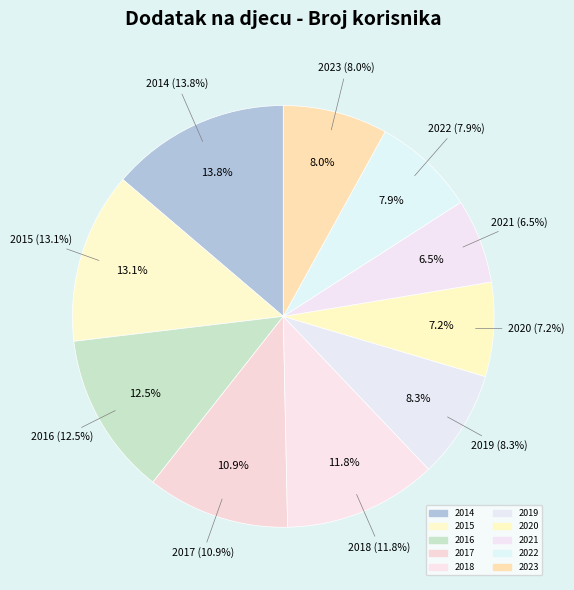

Which slice is the largest?

2014